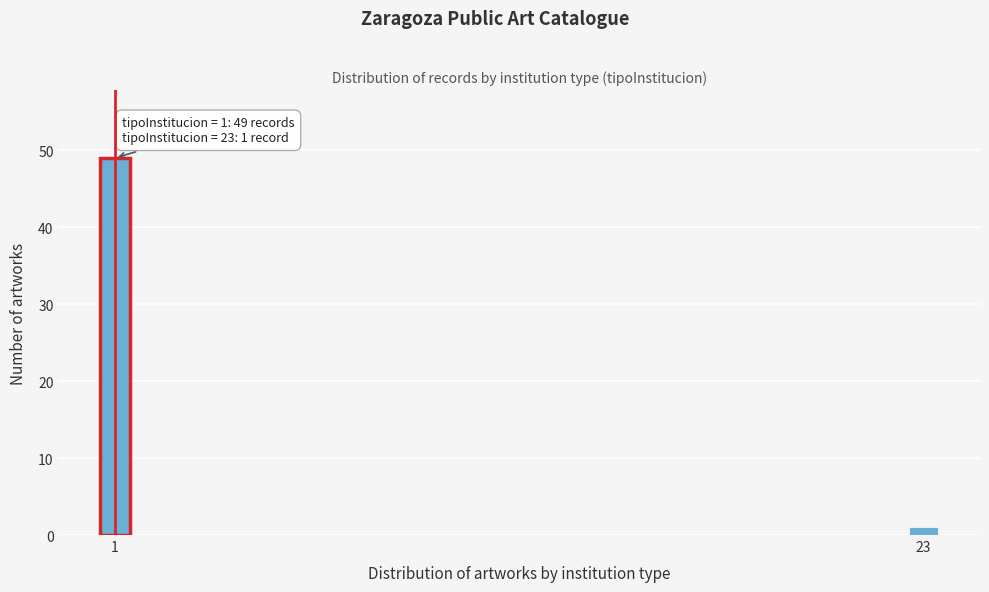

Reading left to right, extract all data points from this chart.

49	1